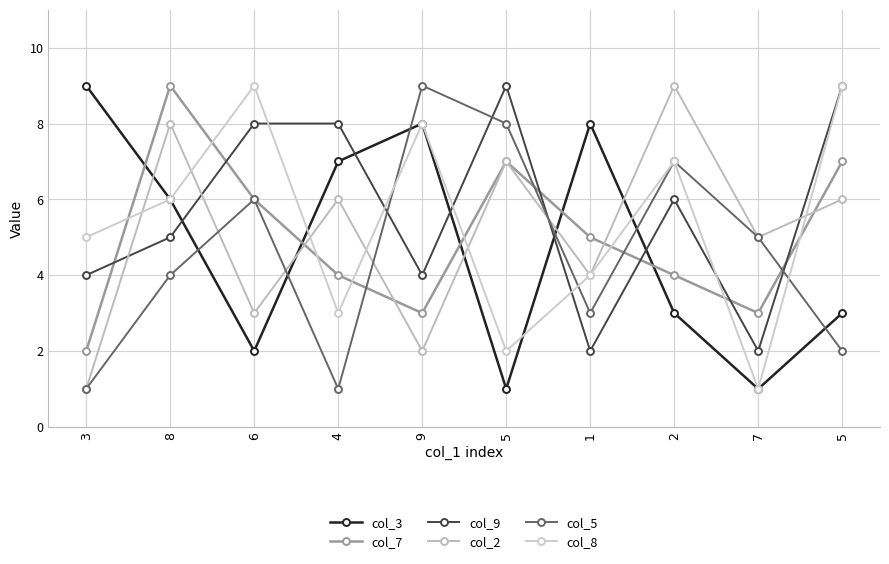

How many data points does each series have?

10